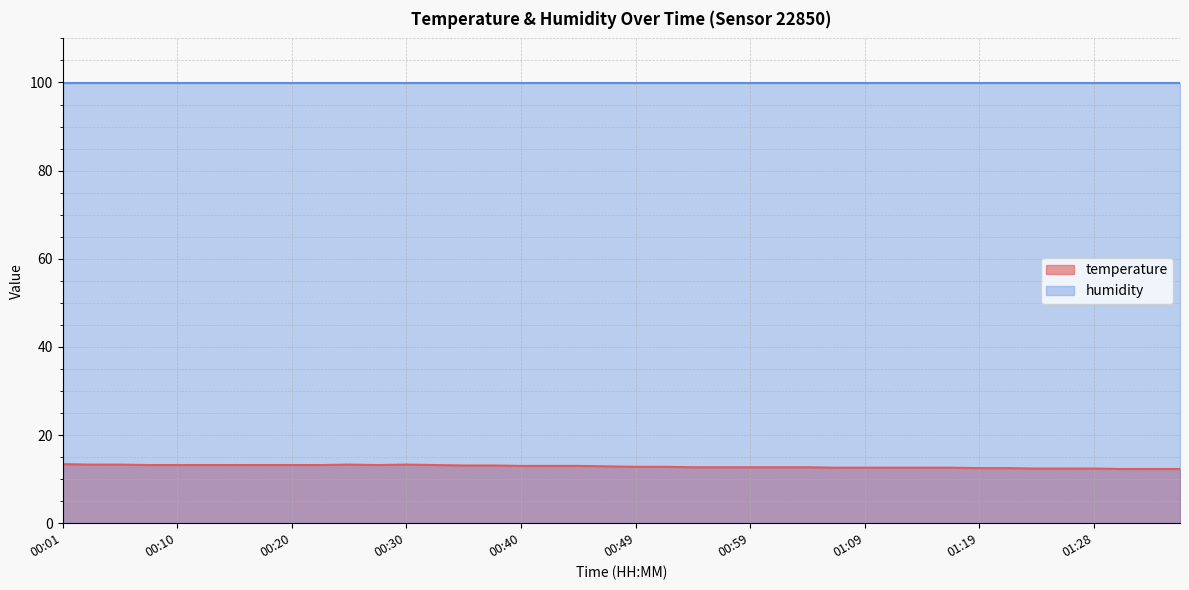

List the labels in order of value, smallest first.

01:31, 01:33, 01:36, 01:24, 01:26, 01:28, 01:19, 01:21, 01:06, 01:09, 01:11, 01:14, 01:16, 00:54, 00:57, 00:59, 01:02, 01:04, 00:49, 00:52, 00:47, 00:40, 00:42, 00:45, 00:35, 00:37, 00:08, 00:10, 00:13, 00:15, 00:18, 00:20, 00:23, 00:27, 00:32, 00:03, 00:06, 00:25, 00:30, 00:01